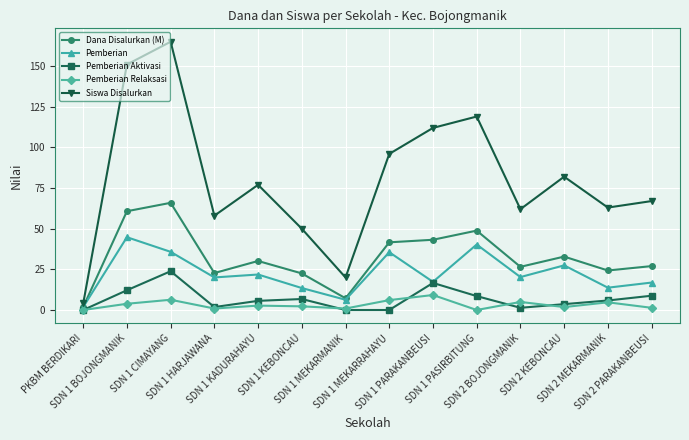

True or false: Pemberian Relaksasi and Pemberian intersect in this chart.

False